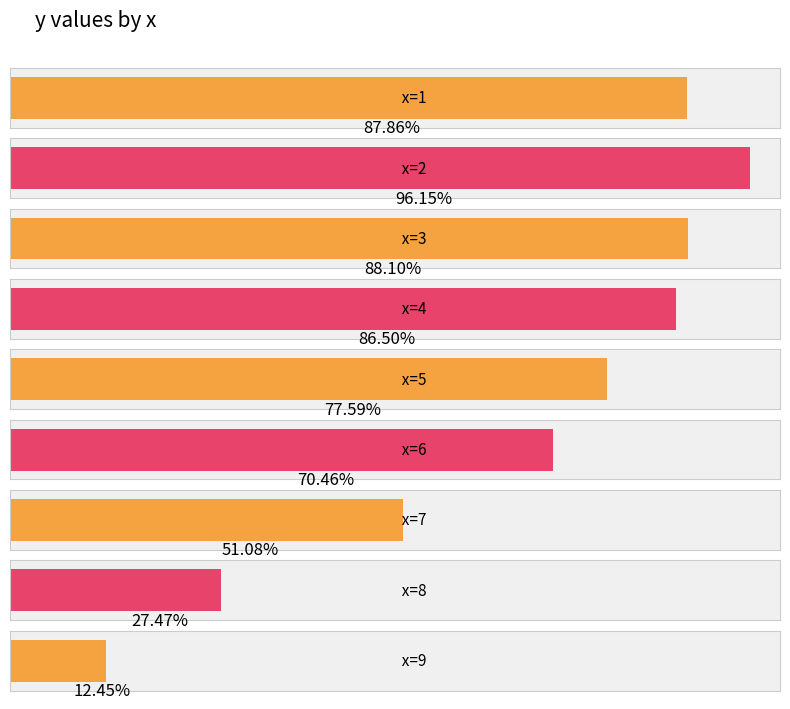

Is it true that the value at 7 is 51.1?

True